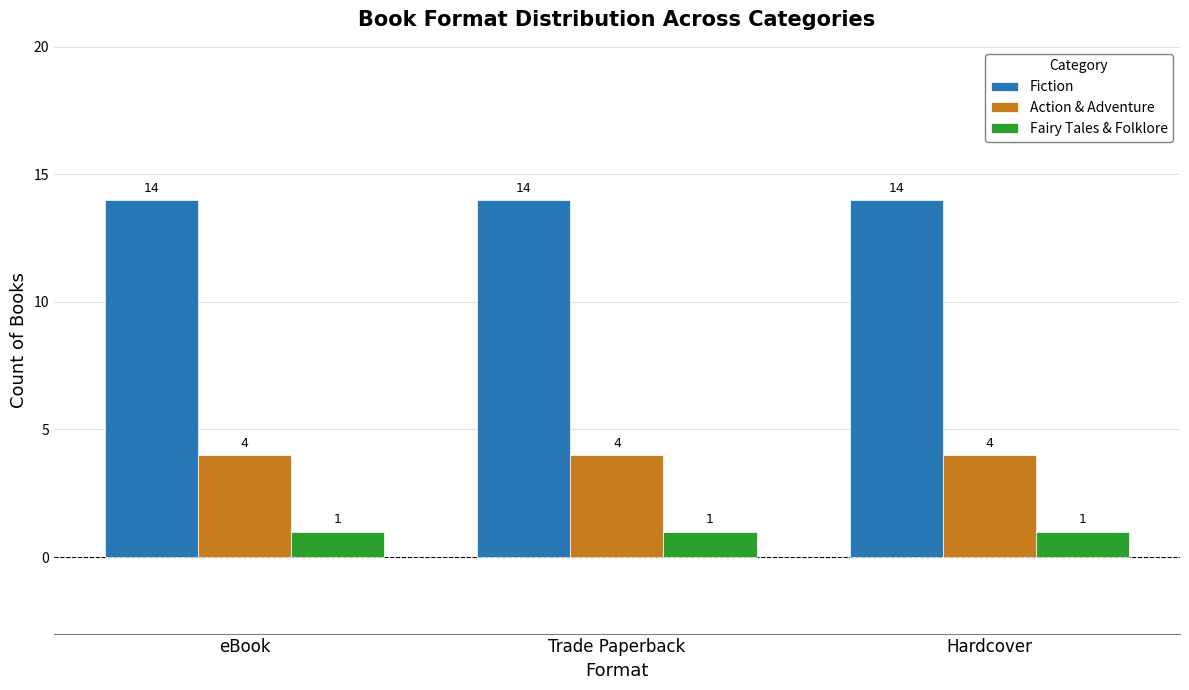

What is the total value across all series at Hardcover?

19